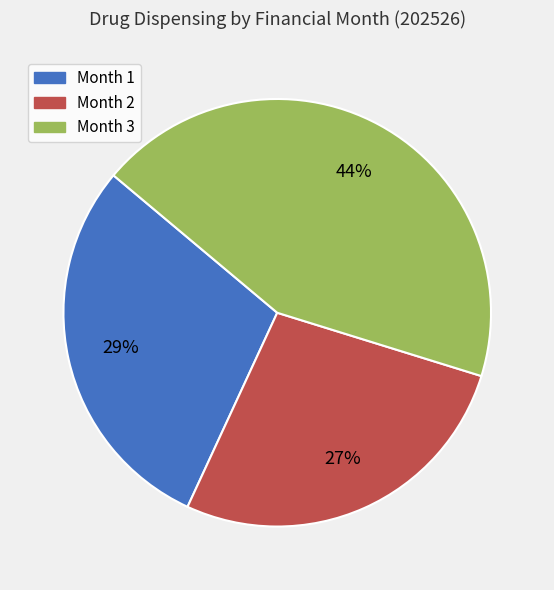

What percentage is the Month 2 slice, to the nearest percent?

27%